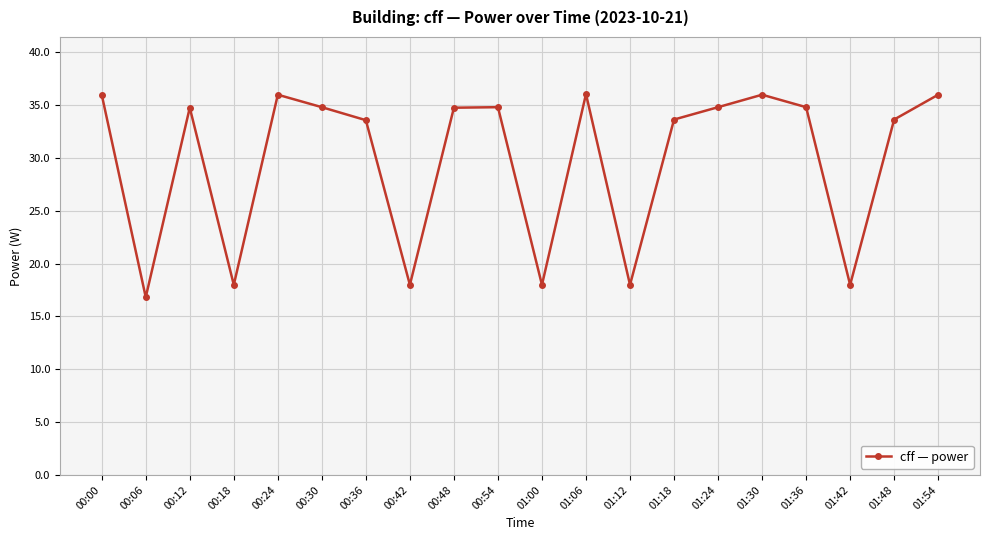

The value at 01:06 is 36.0. True or false?

True